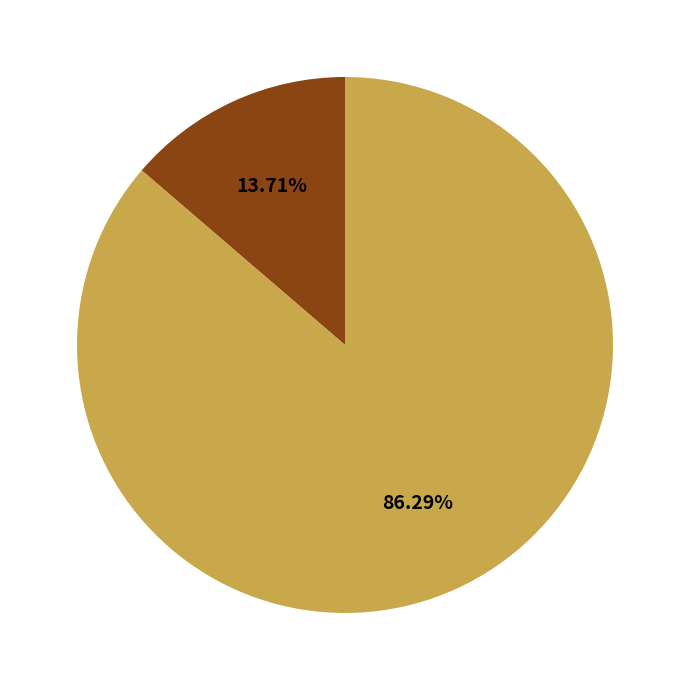

Does any single category account for the majority?

Yes